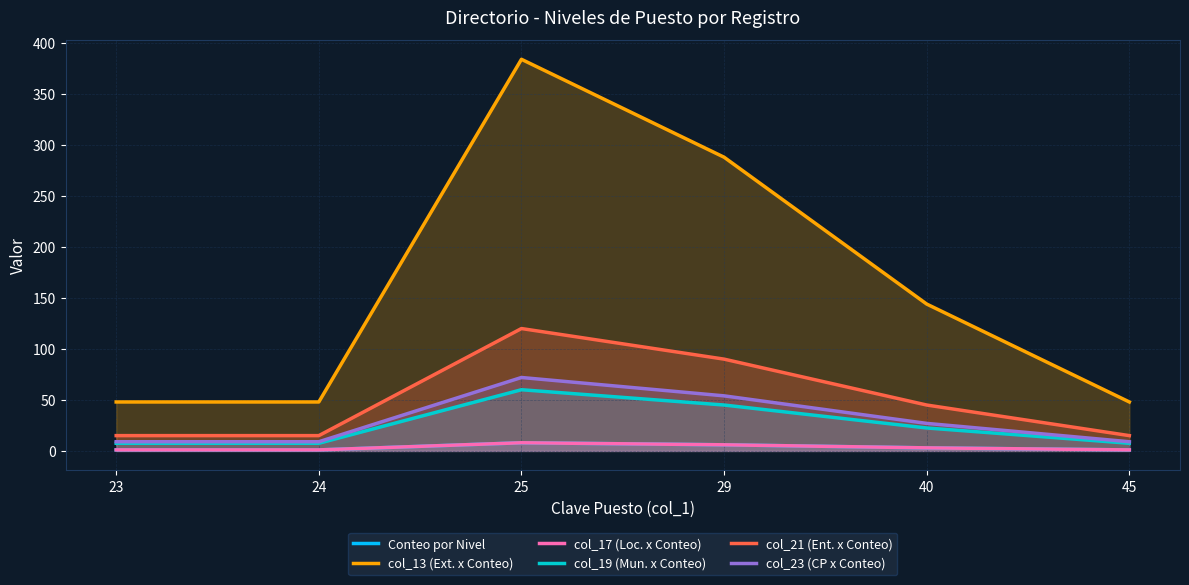

True or false: col_23 (CP x Conteo) has more than 1 points higher than both neighbors.

False